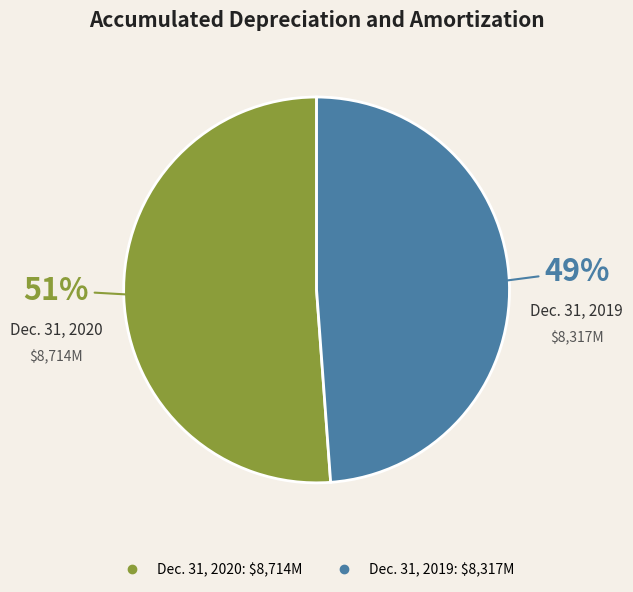

How many slices are in this pie chart?

2